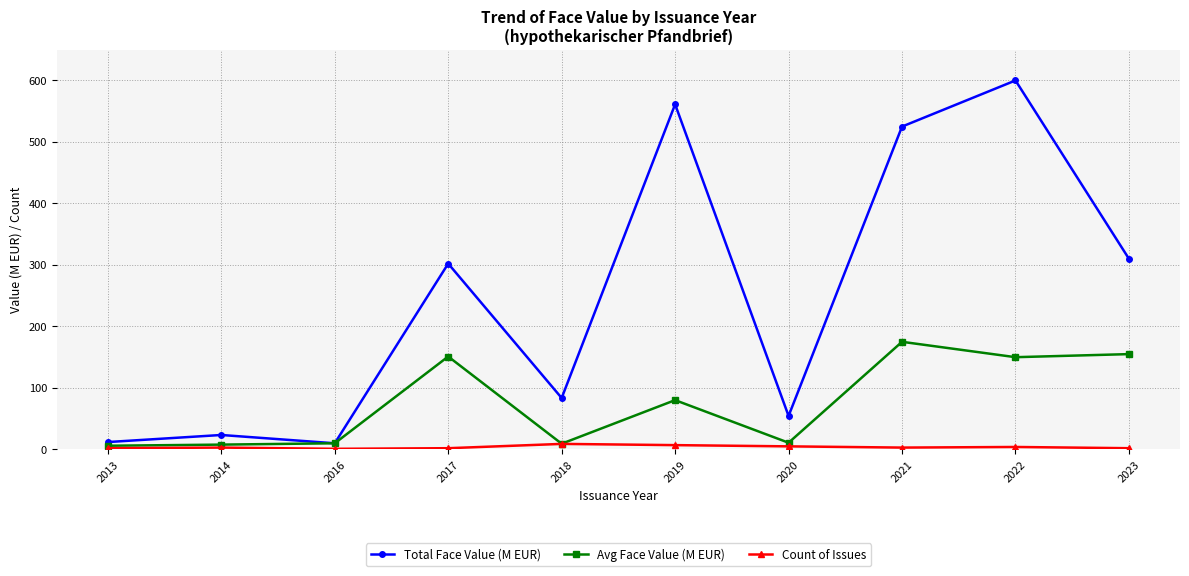

Between 2013 and 2022, which series saw the biggest shift?

Total Face Value (M EUR)